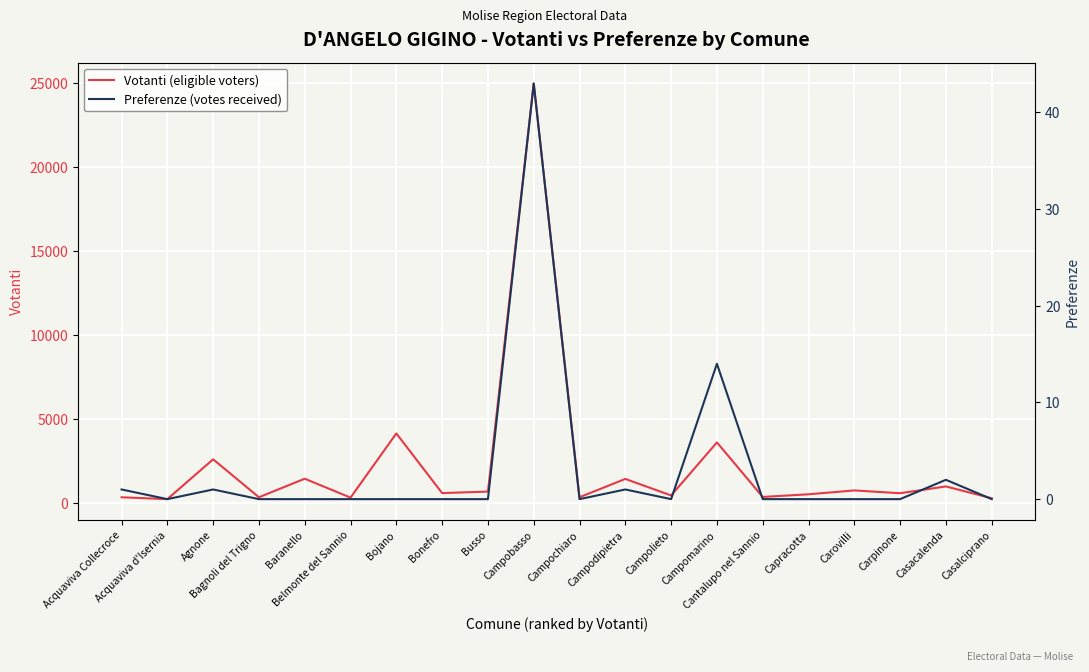

At which label does Preferenze (votes received) reach its minimum?

Acquaviva d'Isernia